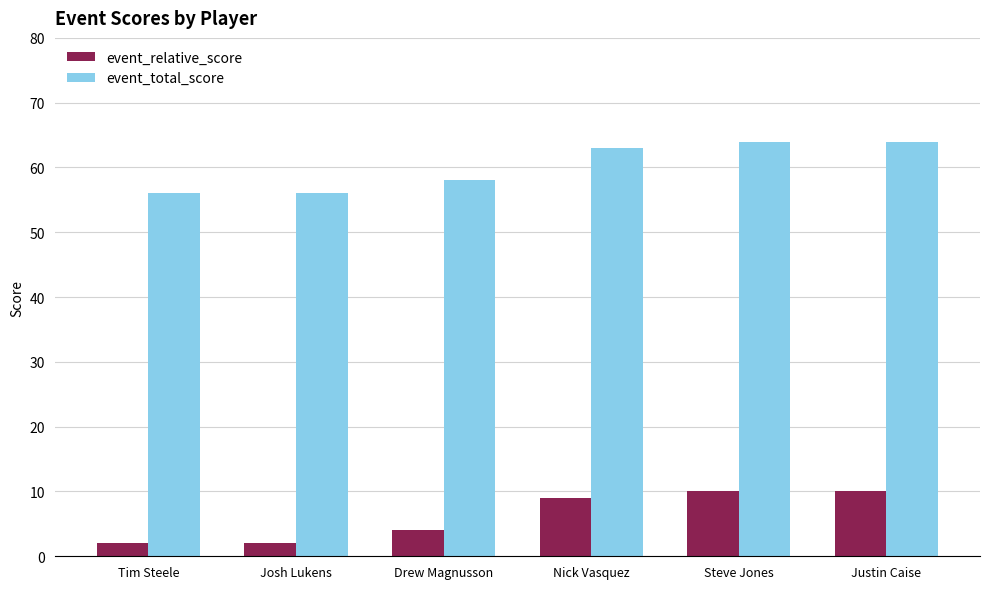

What is the highest value of the event_total_score series?

64